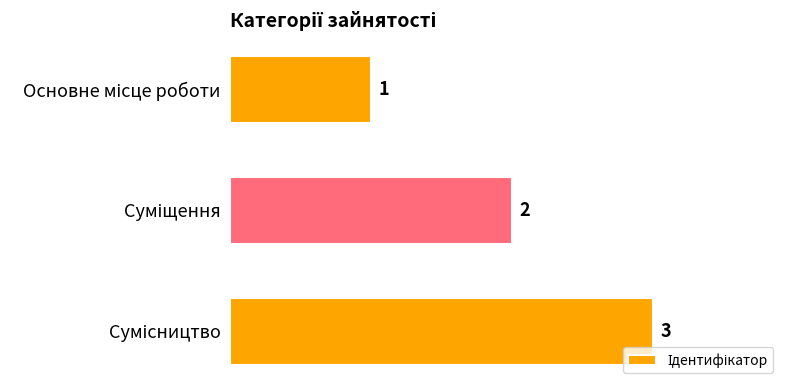

Are the bars horizontal?

Yes